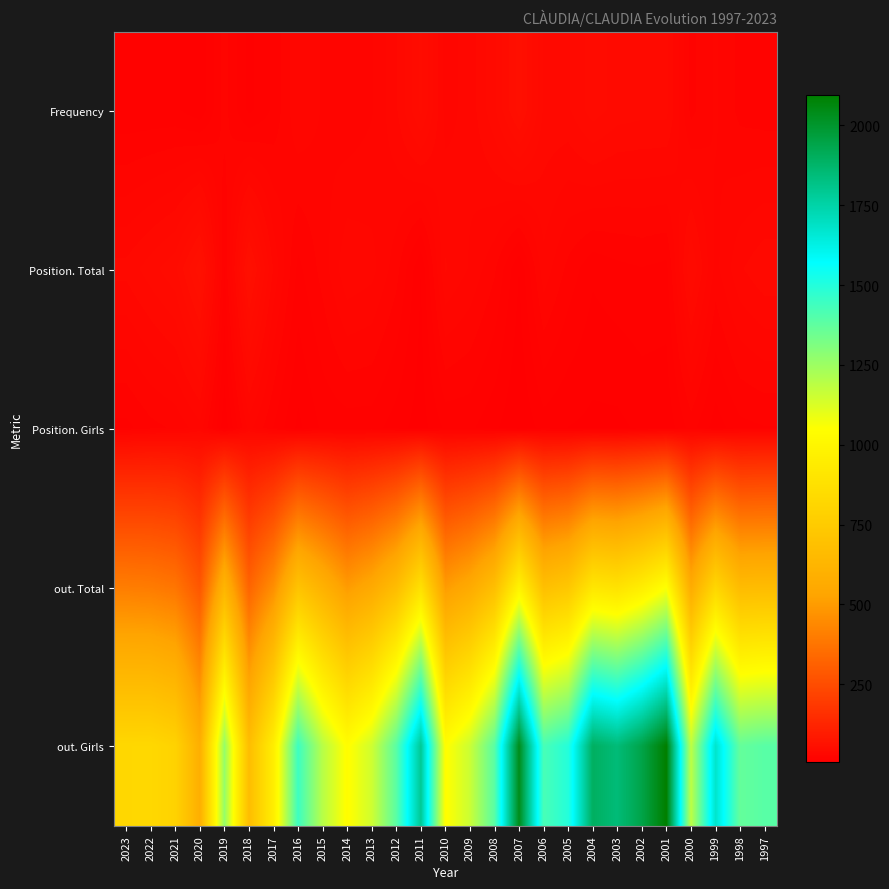

Reading left to right, list all the values displayed in this chart.

Frequency: 2023=14	2022=14	2021=14	2020=10	2019=23	2018=12	2017=18	2016=29	2015=25	2014=22	2013=25	2012=33	2011=47	2010=28	2009=31	2008=41	2007=56	2006=37	2005=37	2004=44	2003=40	2002=39	2001=39	2000=20	1999=26	1998=20	1997=19
Position. Total: 2023=35	2022=40	2021=45	2020=61	2019=17	2018=58	2017=33	2016=16	2015=23	2014=33	2013=31	2012=23	2011=9	2010=34	2009=29	2008=22	2007=9	2006=28	2005=20	2004=14	2003=16	2002=17	2001=16	2000=42	1999=24	1998=33	1997=37
Position. Girls: 2023=16	2022=20	2021=22	2020=28	2019=6	2018=27	2017=17	2016=8	2015=14	2014=15	2013=15	2012=11	2011=7	2010=14	2009=14	2008=10	2007=5	2006=11	2005=9	2004=8	2003=8	2002=10	2001=10	2000=19	1999=11	1998=16	1997=17
out. Total: 2023=403	2022=398	2021=378	2020=281	2019=620	2018=323	2017=458	2016=702	2015=602	2014=499	2013=558	2012=665	2011=873	2010=500	2009=562	2008=677	2007=981	2006=681	2005=727	2004=908	2003=883	2002=950	2001=1050	2000=569	1999=815	1998=658	1997=662
out. Girls: 2023=825	2022=827	2021=795	2020=588	2019=1266	2018=673	2017=955	2016=1446	2015=1197	2014=1041	2013=1150	2012=1389	2011=1789	2010=1043	2009=1159	2008=1390	2007=2038	2006=1423	2005=1497	2004=1895	2003=1846	2002=1944	2001=2095	2000=1184	1999=1675	1998=1367	1997=1391